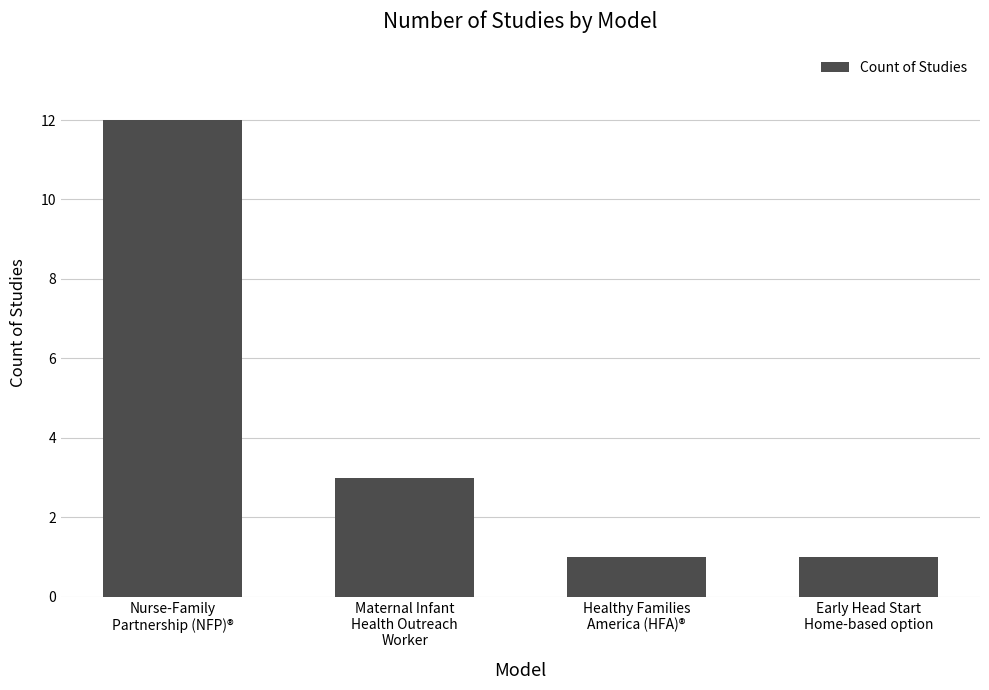

Reading left to right, transcribe all the data shown in this chart.

12	3	1	1